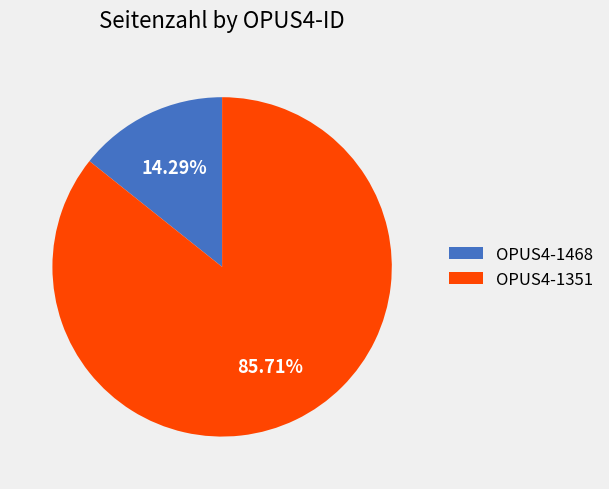

The OPUS4-1351 slice represents 86% of the pie. True or false?

True